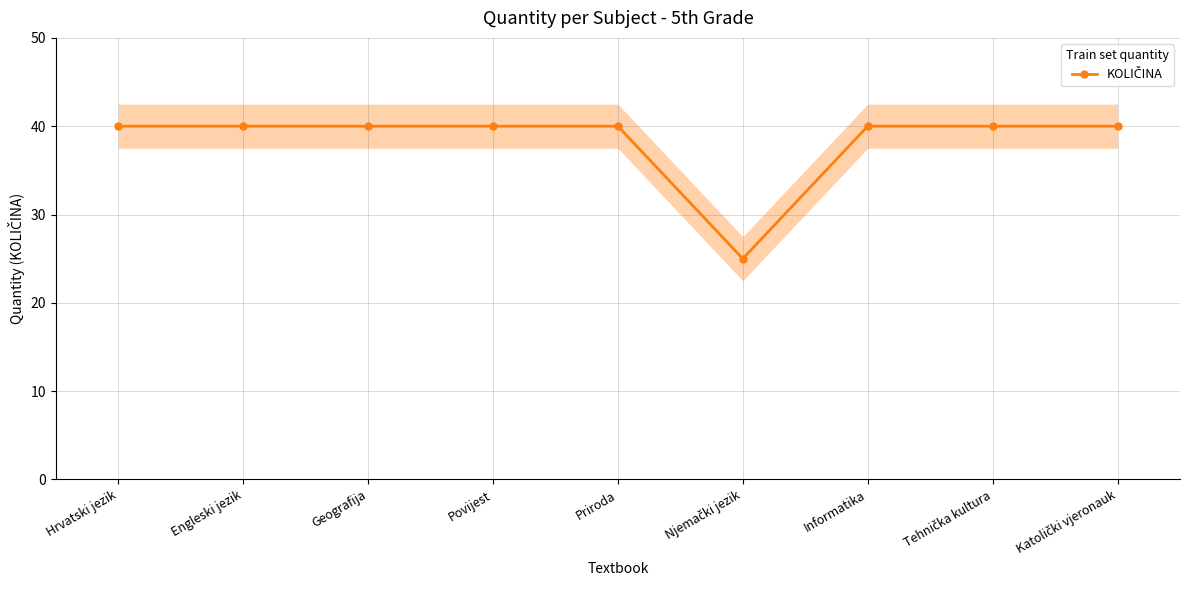

How many lines are shown in the chart?

1